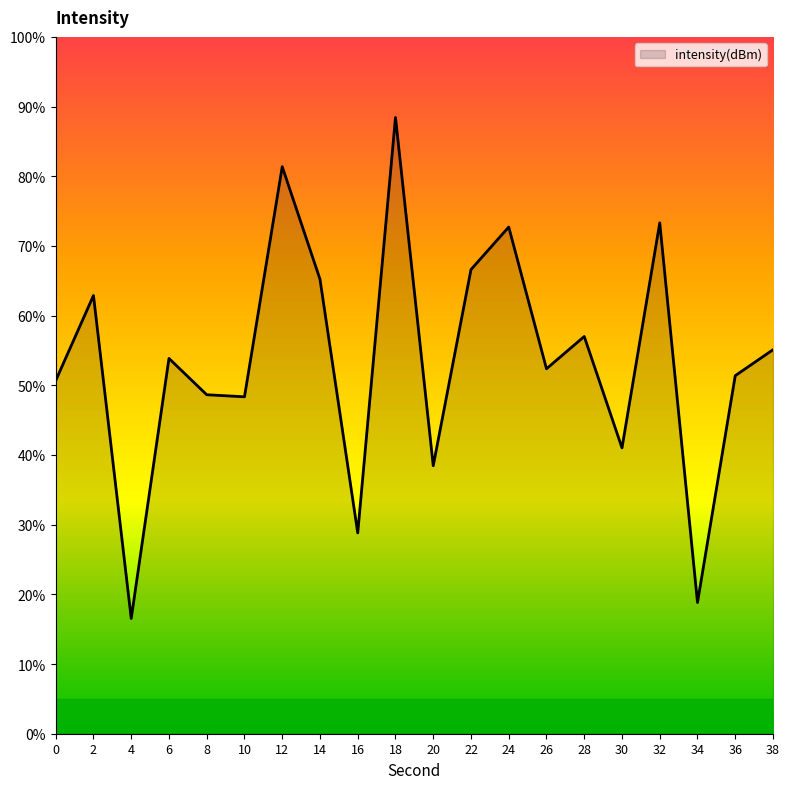

What value does the data have at 0?

50.7